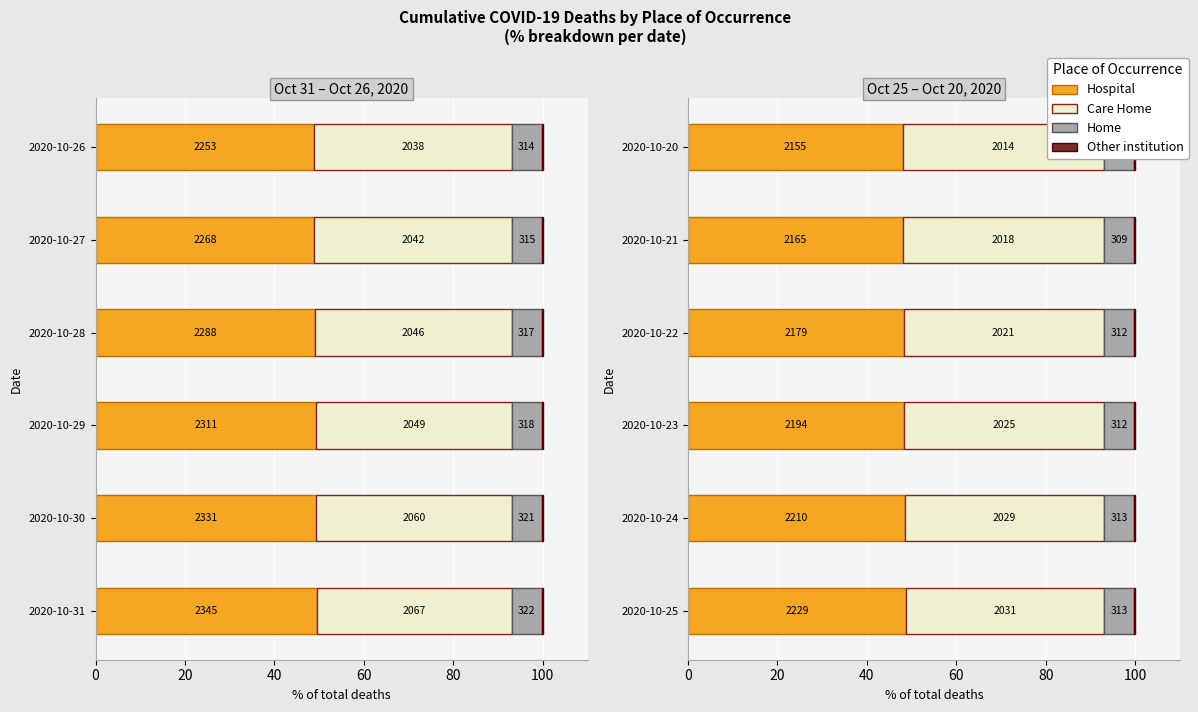

Rank the categories by Care Home value from highest to lowest.

2020-10-31, 2020-10-30, 2020-10-29, 2020-10-28, 2020-10-27, 2020-10-26, 2020-10-25, 2020-10-24, 2020-10-23, 2020-10-22, 2020-10-21, 2020-10-20